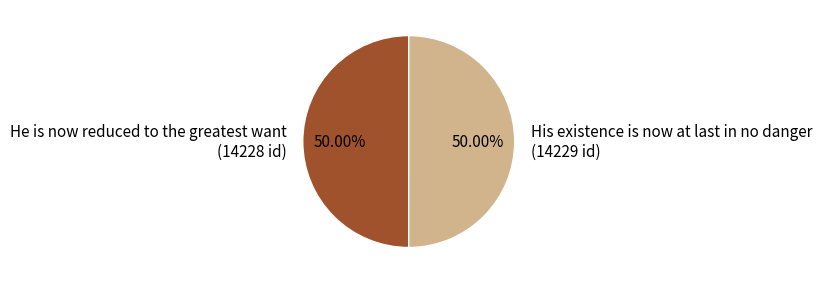

True or false: He is now reduced to the greatest want accounts for 40% of the total.

False